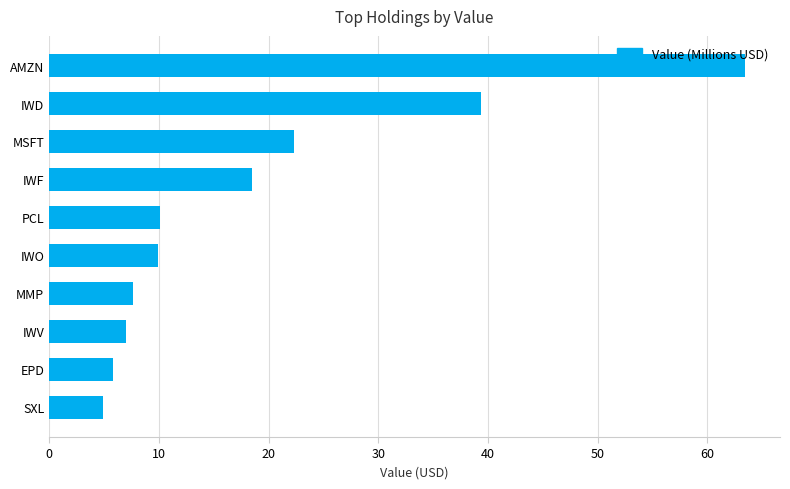

Which has a higher value, SXL or IWV?

IWV